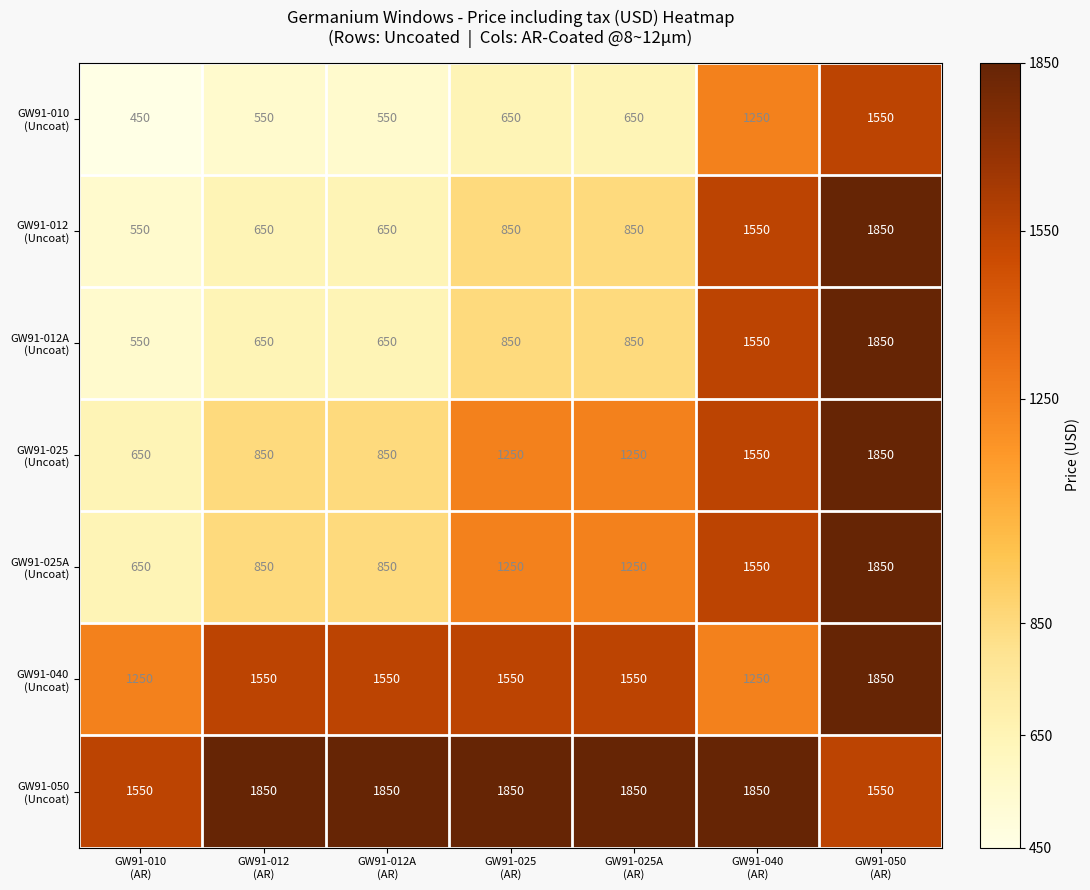

What is the minimum value shown in the chart?

450